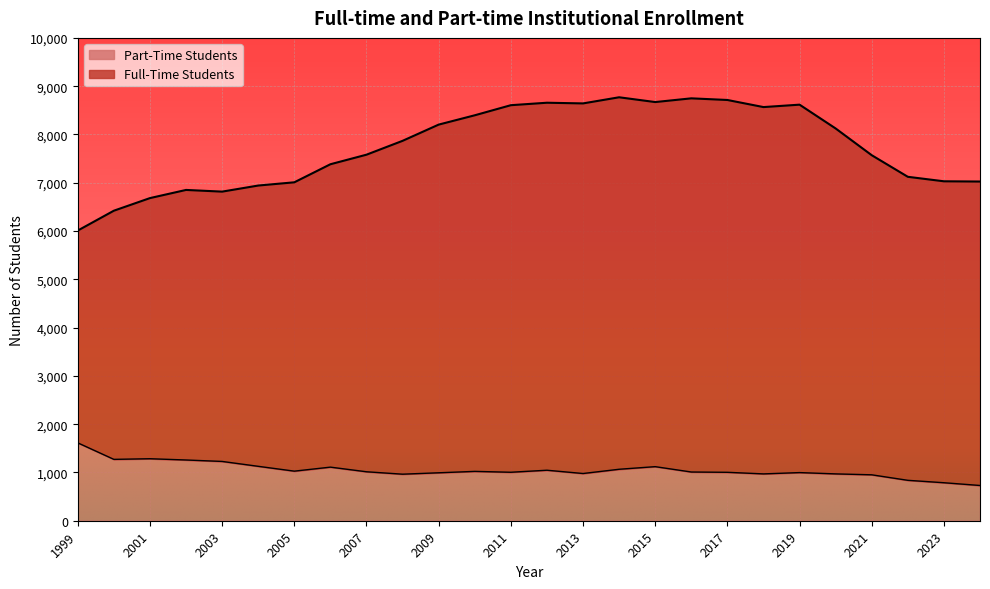

At which category is the sum across all series the highest?

2014